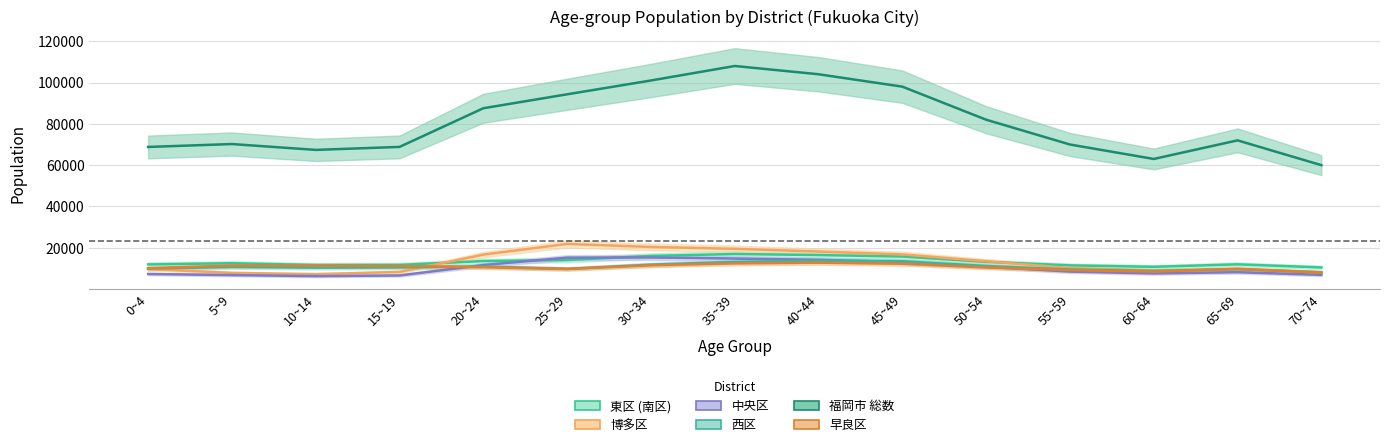

Where is the first local minimum for 西区?

10~14